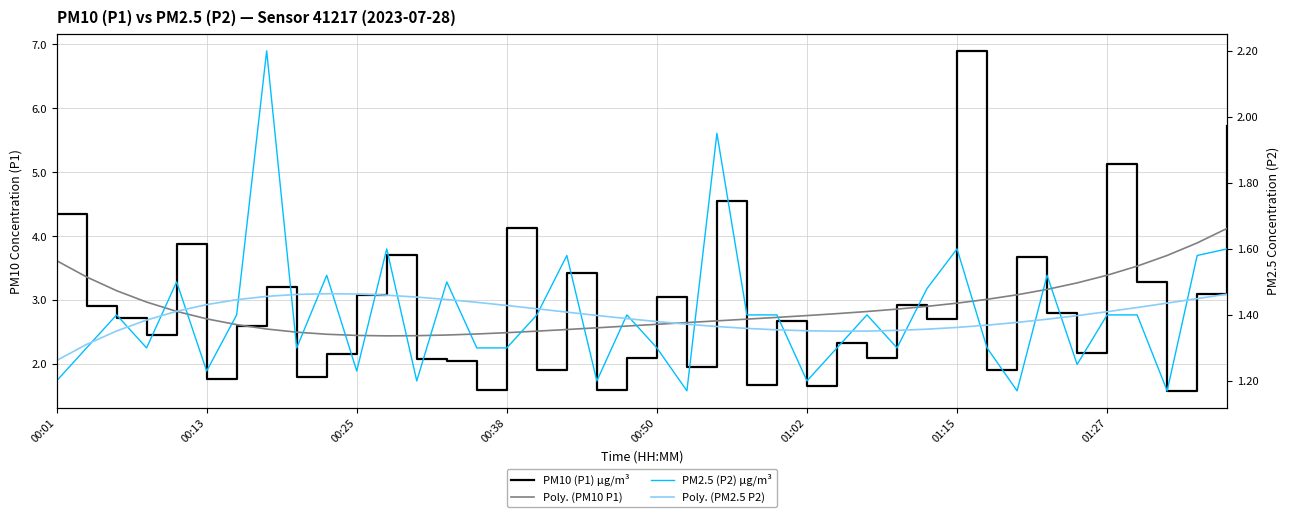

Read the PM2.5 (P2) µg/m³ value at 01:02.

1.2